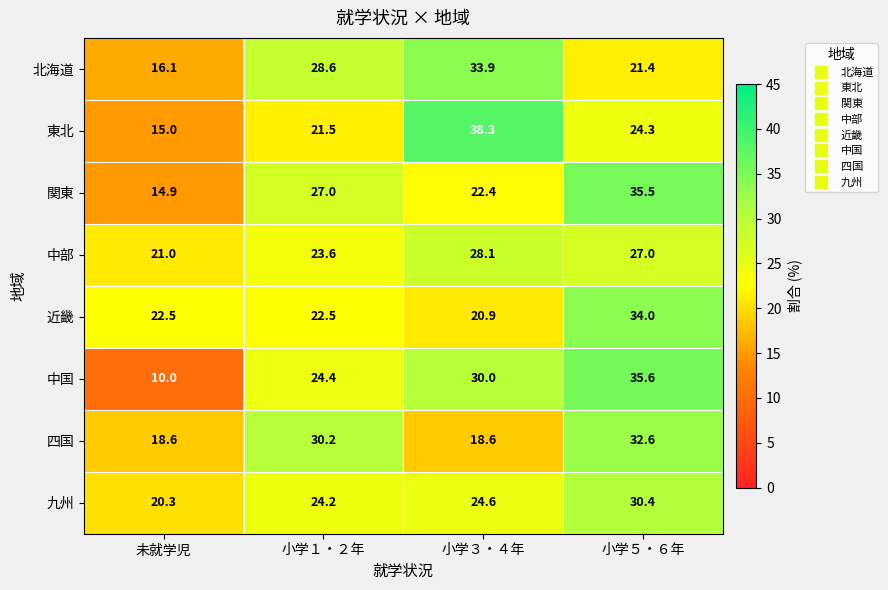

Where is 中国 nearest to the value 22?

小学１・２年